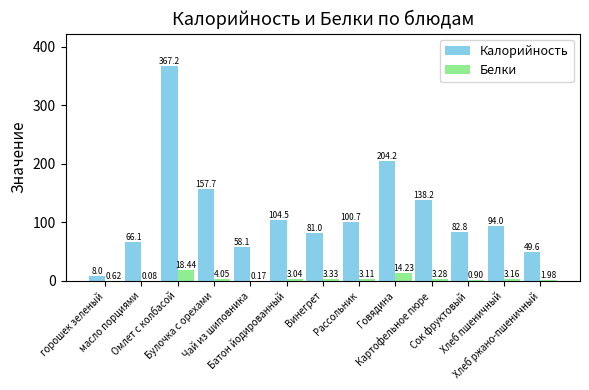

What are all the series names shown in the legend?

Калорийность, Белки